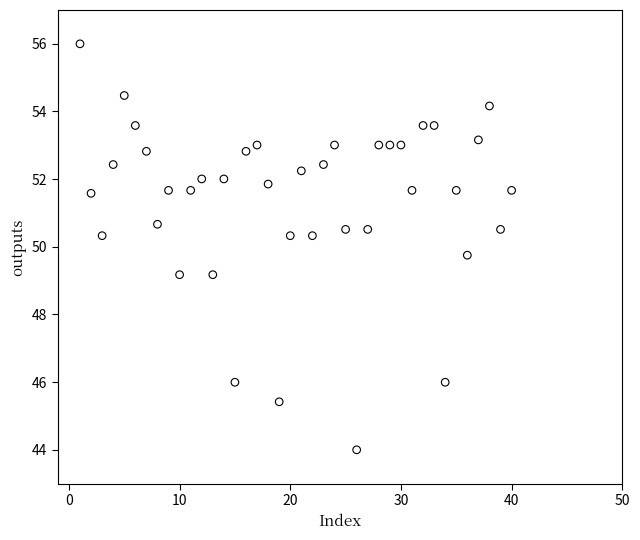

What is the range of X values (max minus min)?

39.0